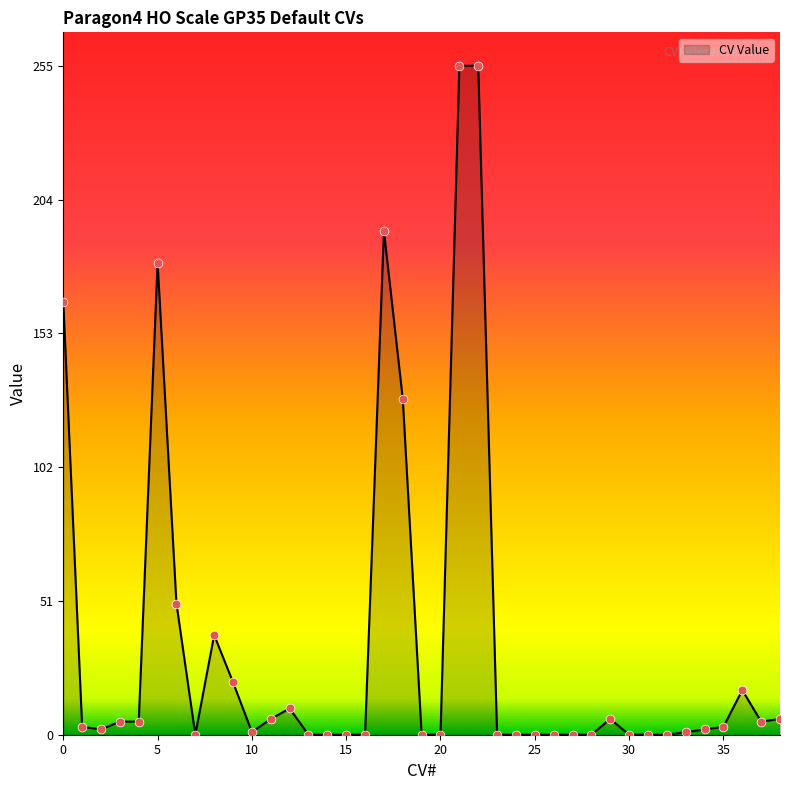

What is the difference between the maximum and minimum values?

255